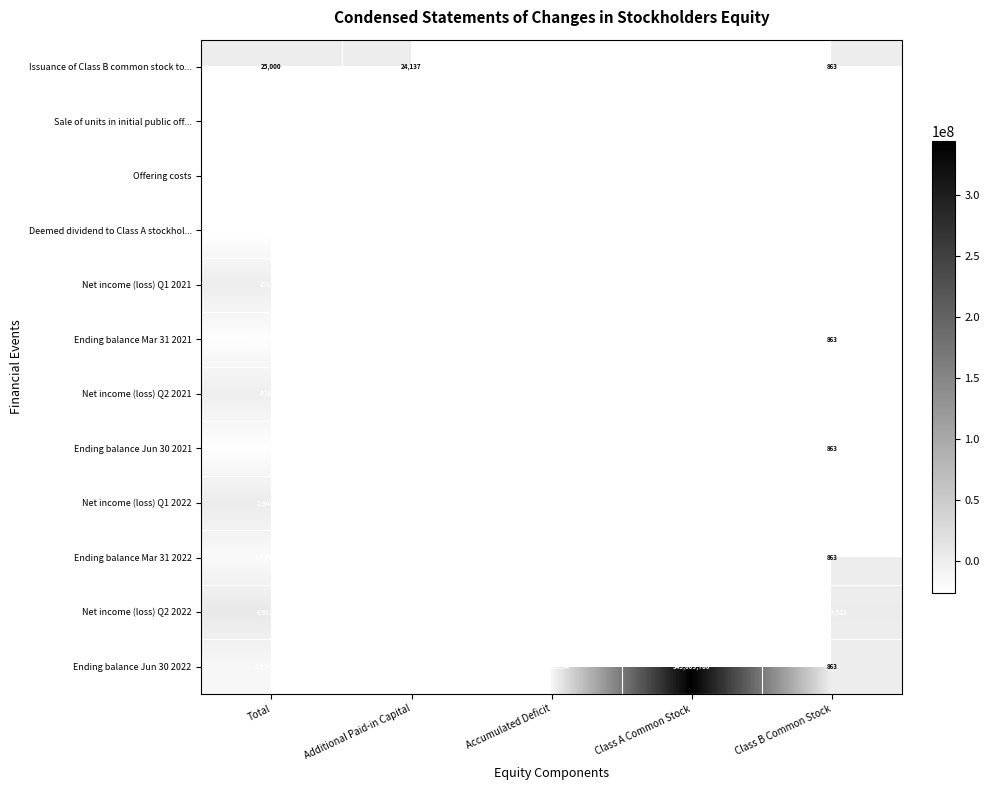

What is the maximum value shown in the chart?

345009706.0